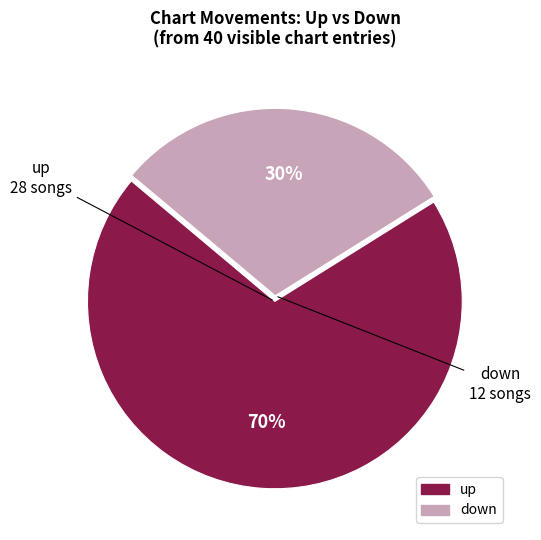

To the nearest percent, what percentage of the pie is up?

70%